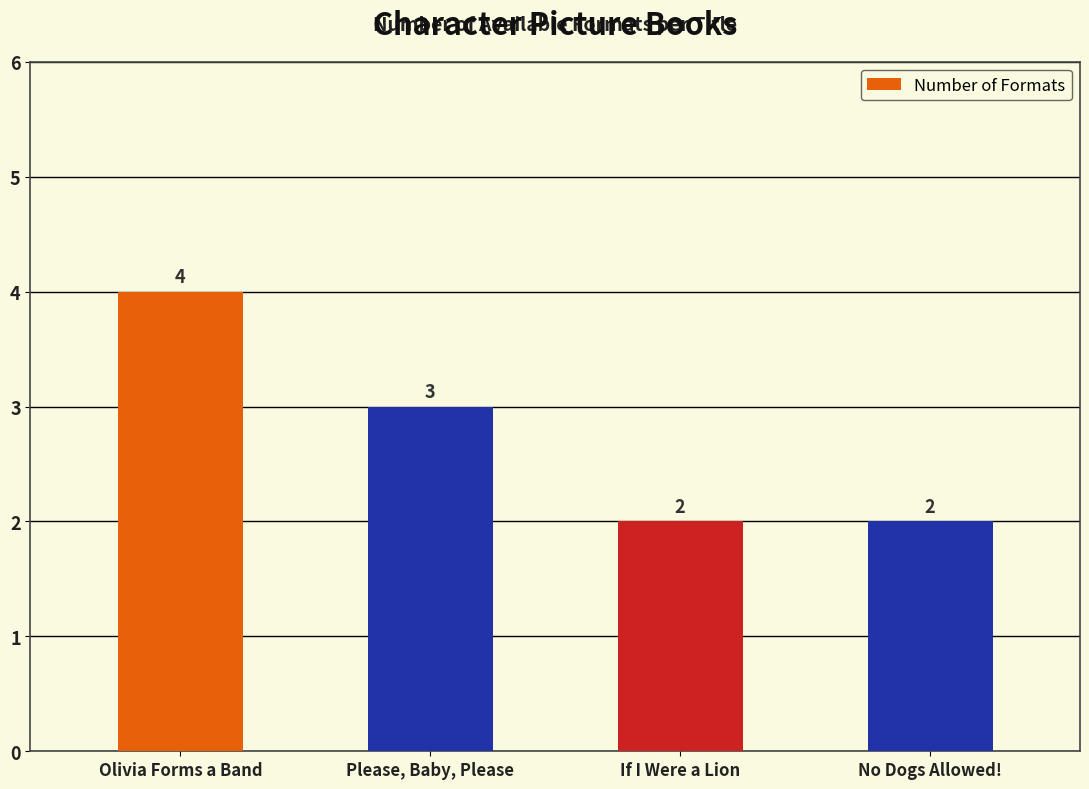

Count the number of data series in this chart.

1